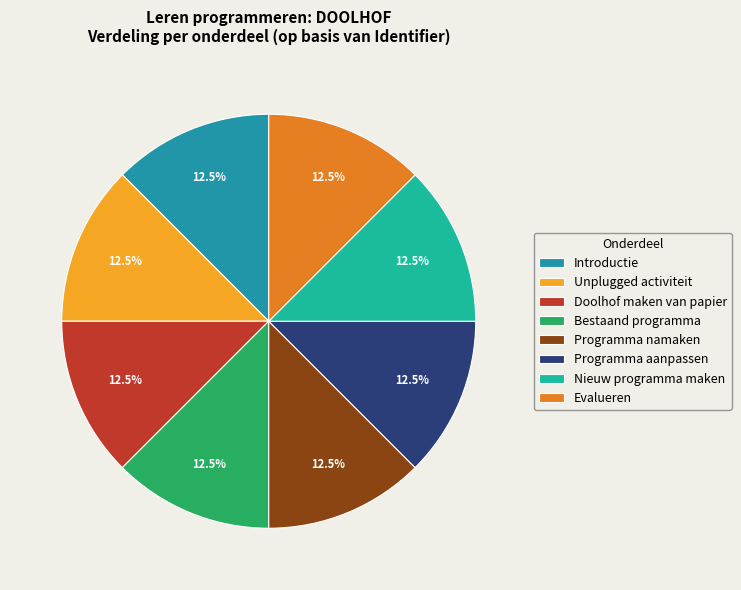

Is there any slice that represents more than half of the pie?

No